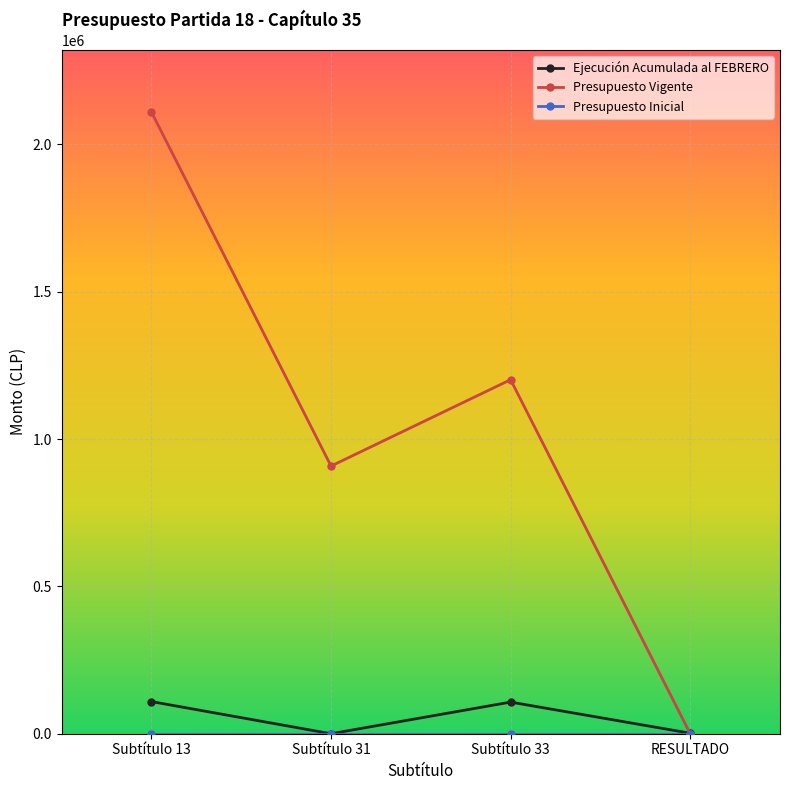

At which label does Presupuesto Vigente reach its peak?

Subtítulo 13